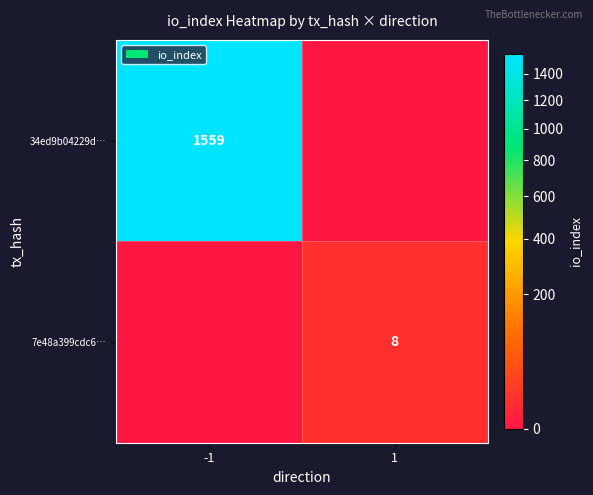

Is it true that 34ed9b04229d… equals 2655 at -1?

False